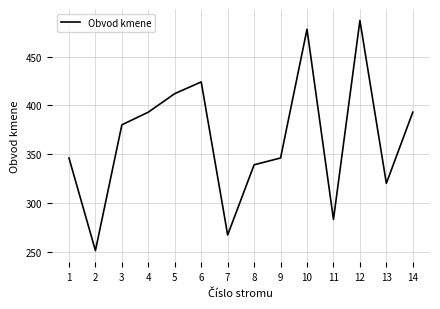

Read the value at 12.

487